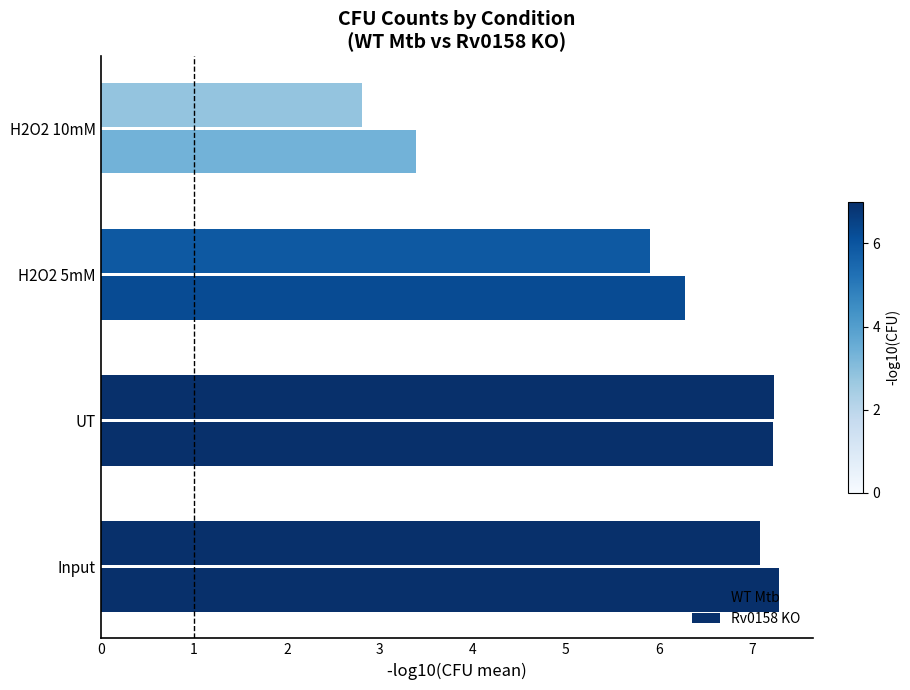

What is the difference between the maximum and minimum values in the WT Mtb series?

4.4